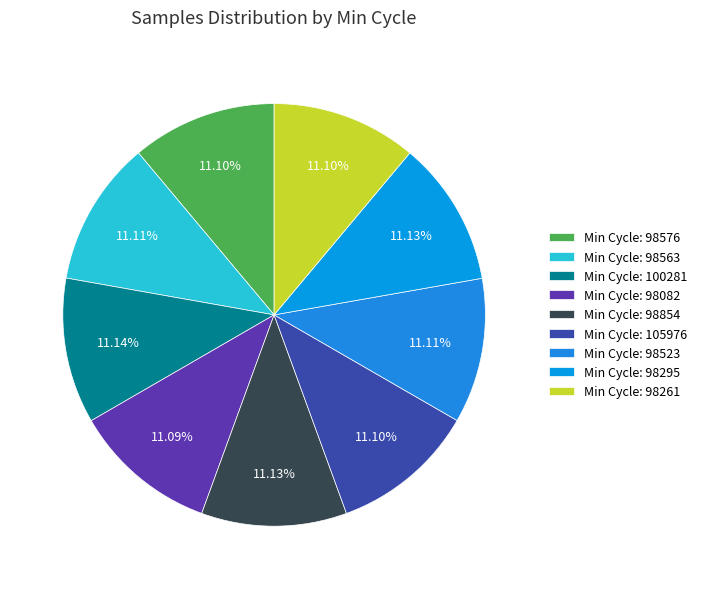

Count the number of slices in the pie.

9